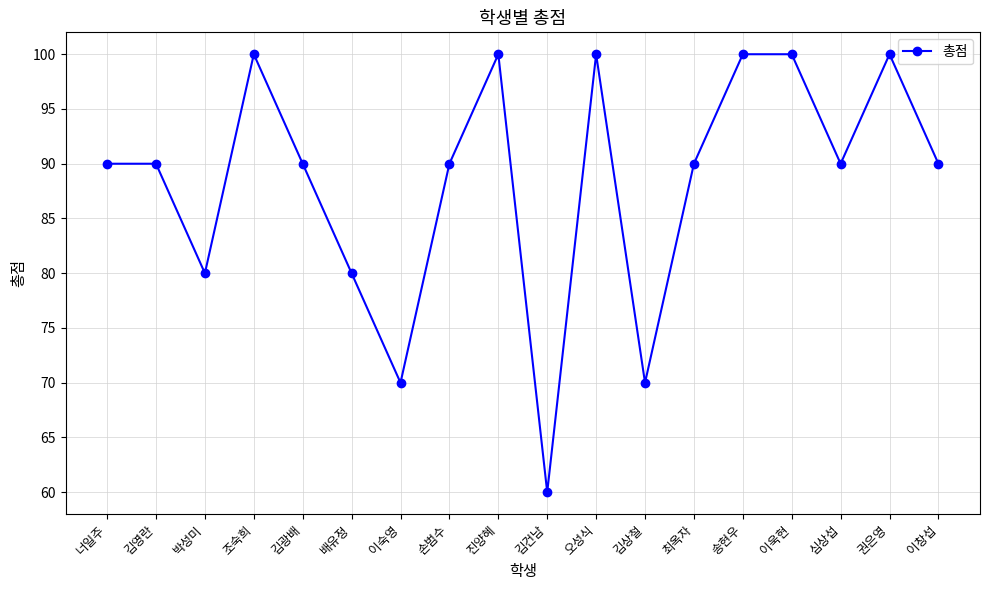

Count the number of categories in the chart.

18